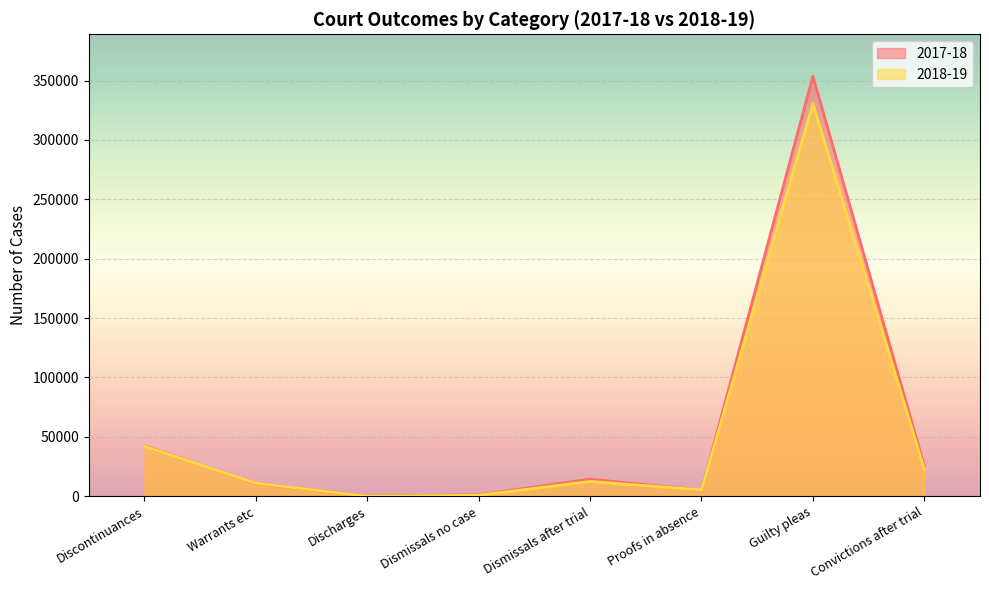

What is the total value across all series at Discharges?

15